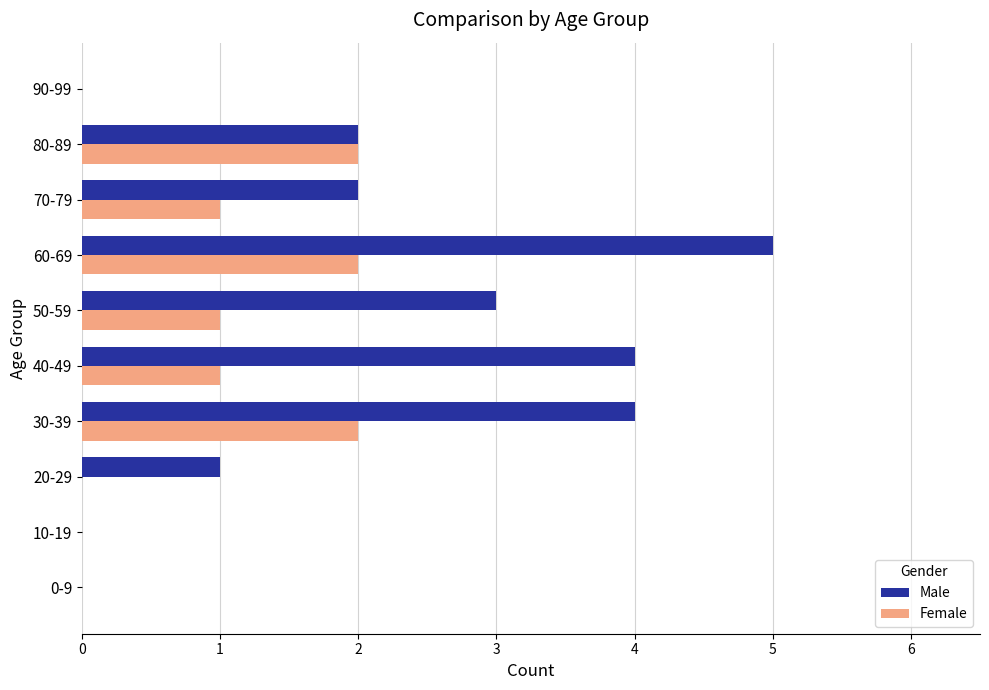

The value of Male at 70-79 is 1. True or false?

False